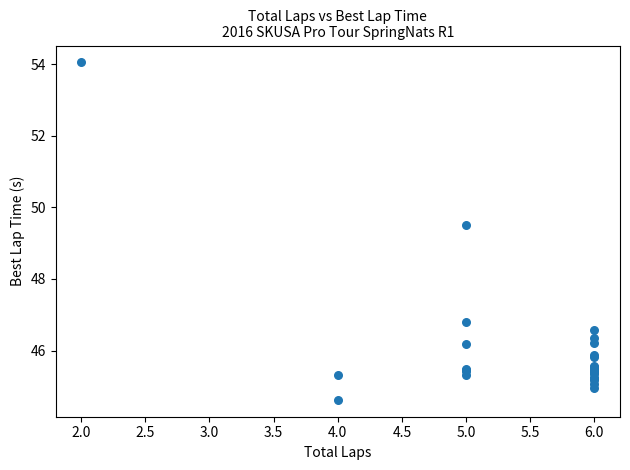

What Y value in the scatter plot is closest to 49?

49.5